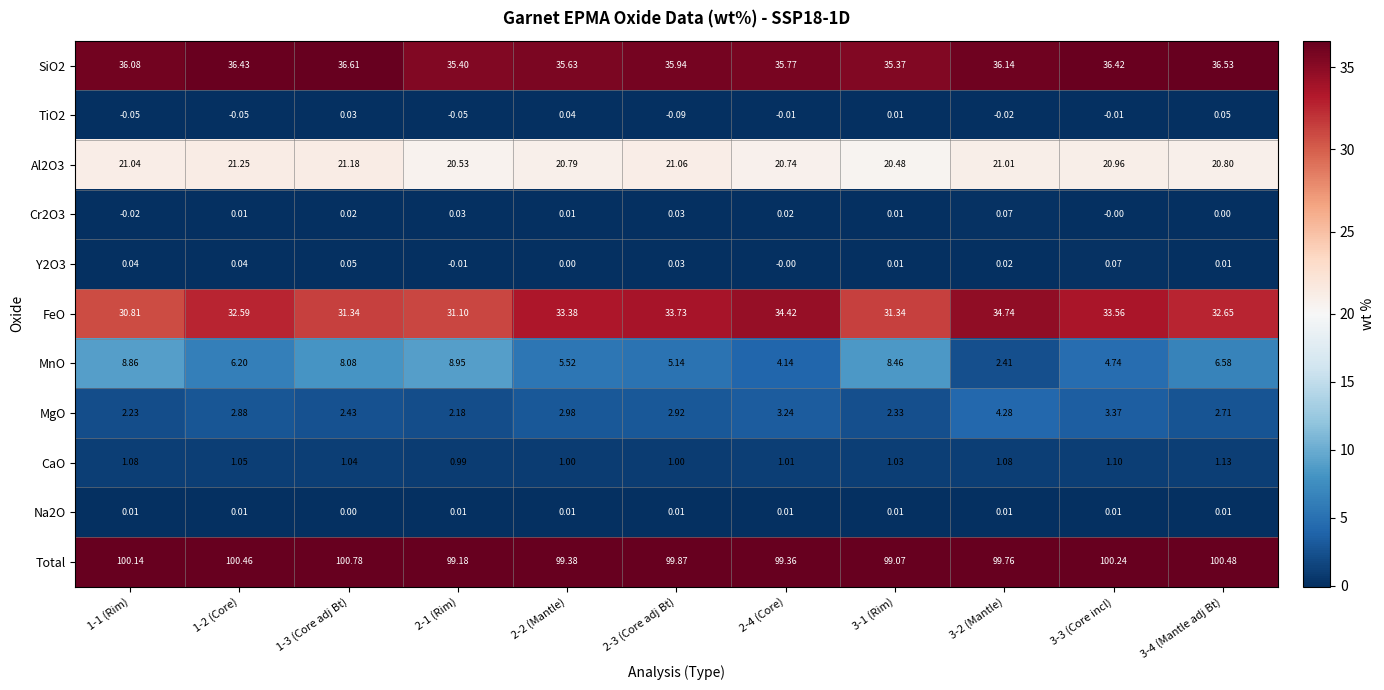

Is the value of Total at 2-2 (Mantle) greater than the value of Al2O3 at 2-2 (Mantle)?

Yes